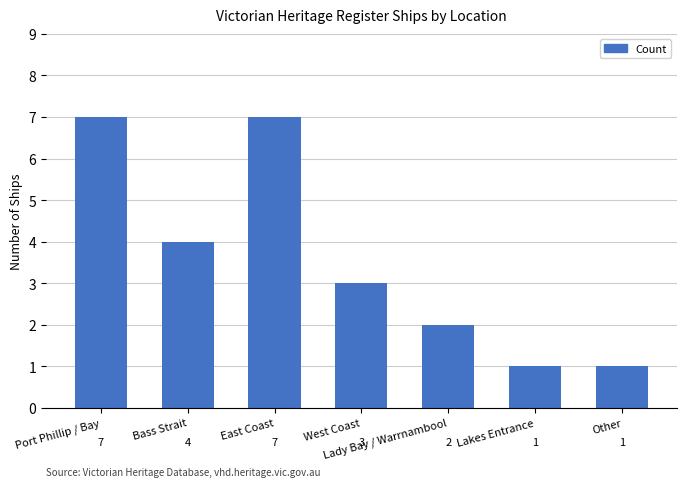

How many distinct data groups are displayed?

1